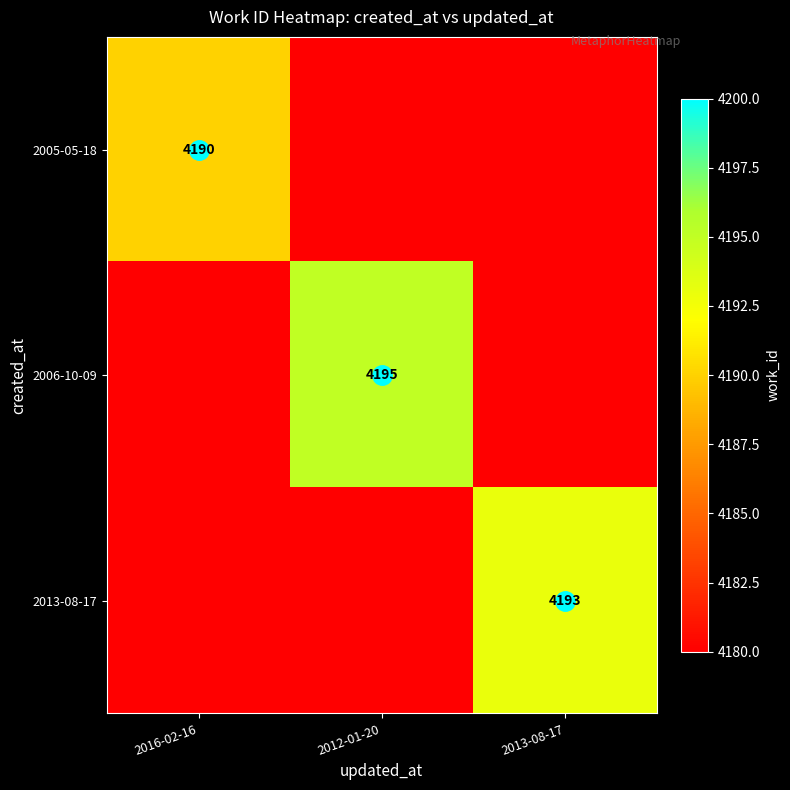

What is the difference between the 2005-05-18 values at 2016-02-16 and 2013-08-17?

10